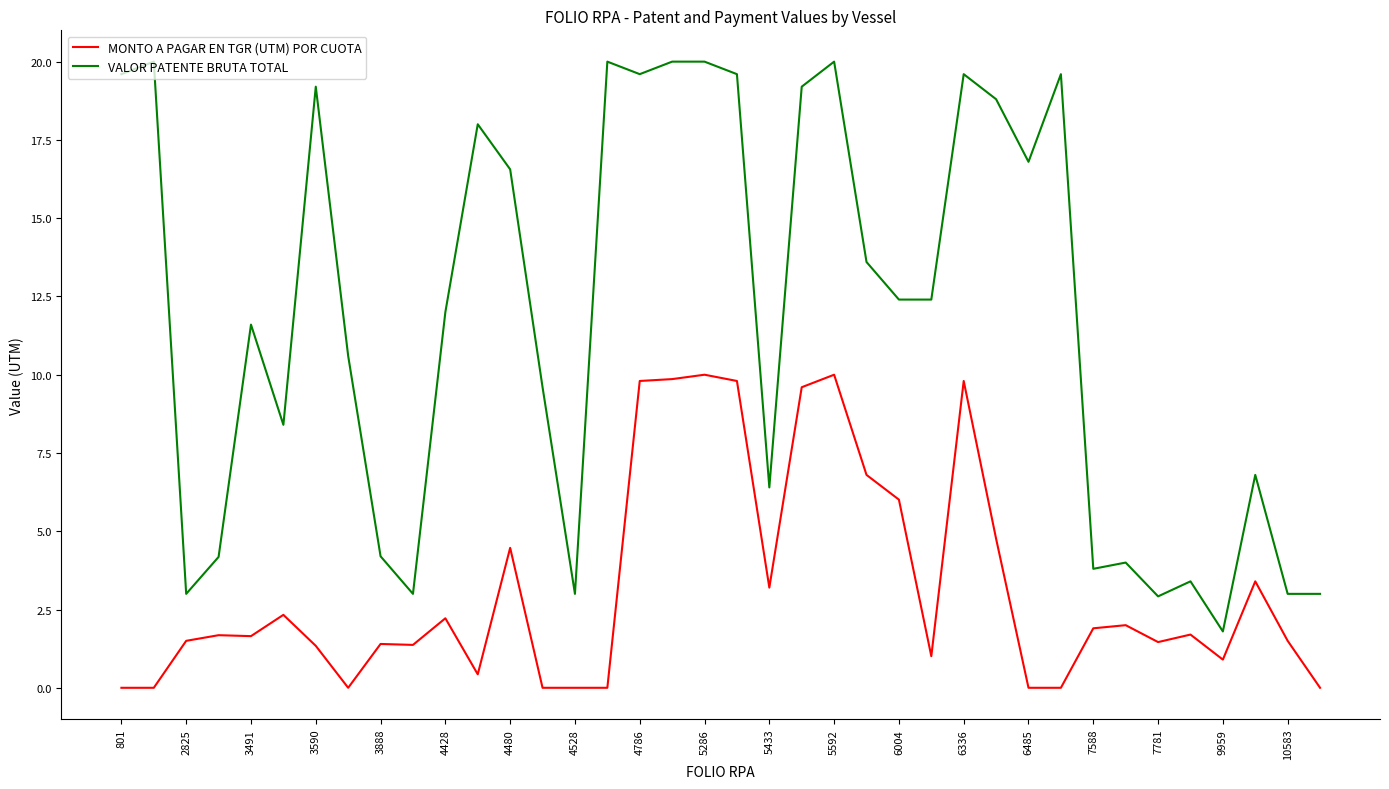

Which series has the widest spread of values?

VALOR PATENTE BRUTA TOTAL